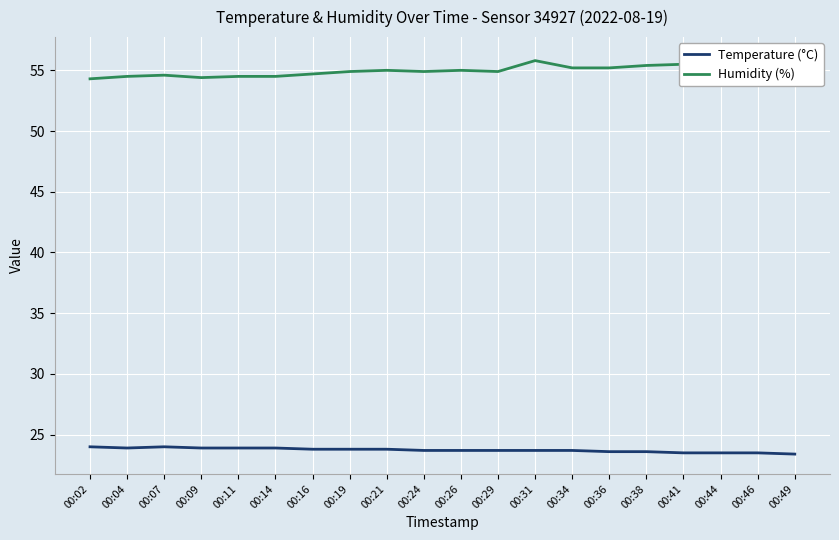

List the series in order of their overall mean, highest first.

Humidity (%), Temperature (°C)